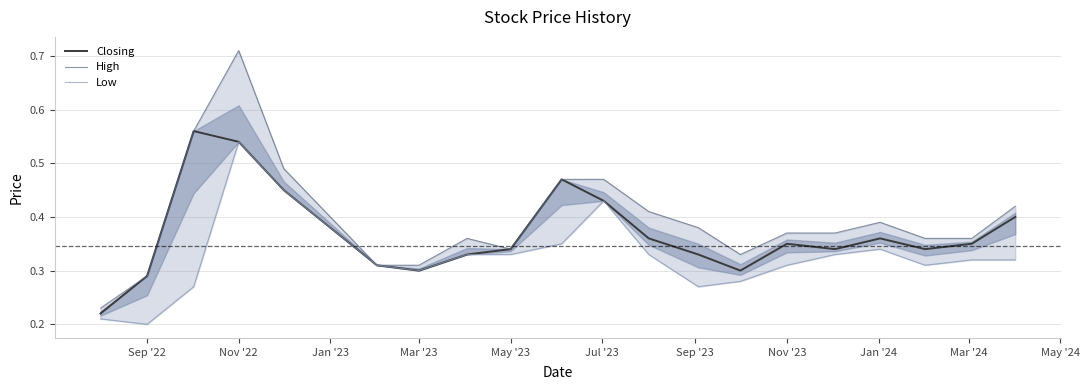

Reading left to right, list all the values displayed in this chart.

Closing: 0.2	0.3	0.6	0.5	0.5	0.3	0.3	0.3	0.3	0.5	0.4	0.4	0.3	0.3	0.3	0.3	0.4	0.3	0.3	0.4
High: 0.2	0.3	0.6	0.7	0.5	0.3	0.3	0.4	0.3	0.5	0.5	0.4	0.4	0.3	0.4	0.4	0.4	0.4	0.4	0.4
Low: 0.2	0.2	0.3	0.5	0.5	0.3	0.3	0.3	0.3	0.3	0.4	0.3	0.3	0.3	0.3	0.3	0.3	0.3	0.3	0.3